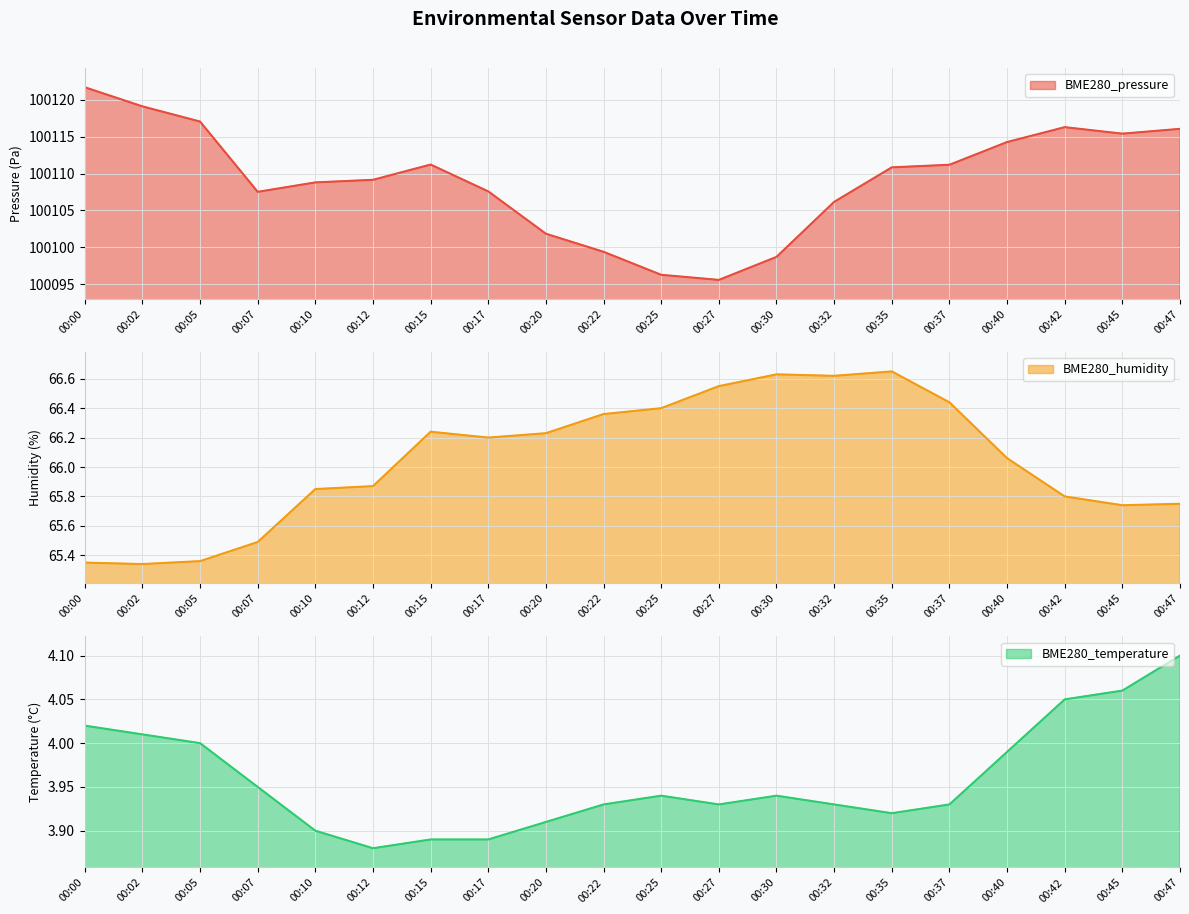

Which has a higher value, 00:42 or 00:12?

00:42